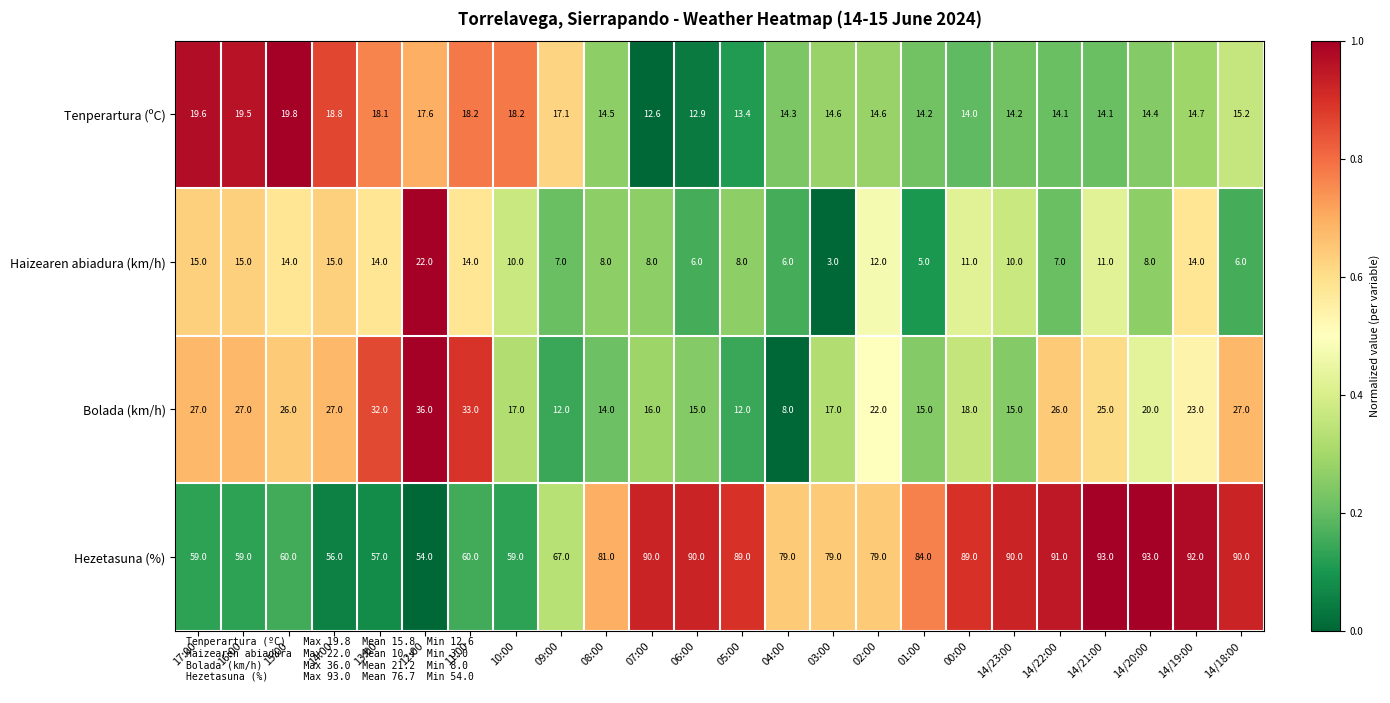

Count the number of data series in this chart.

4